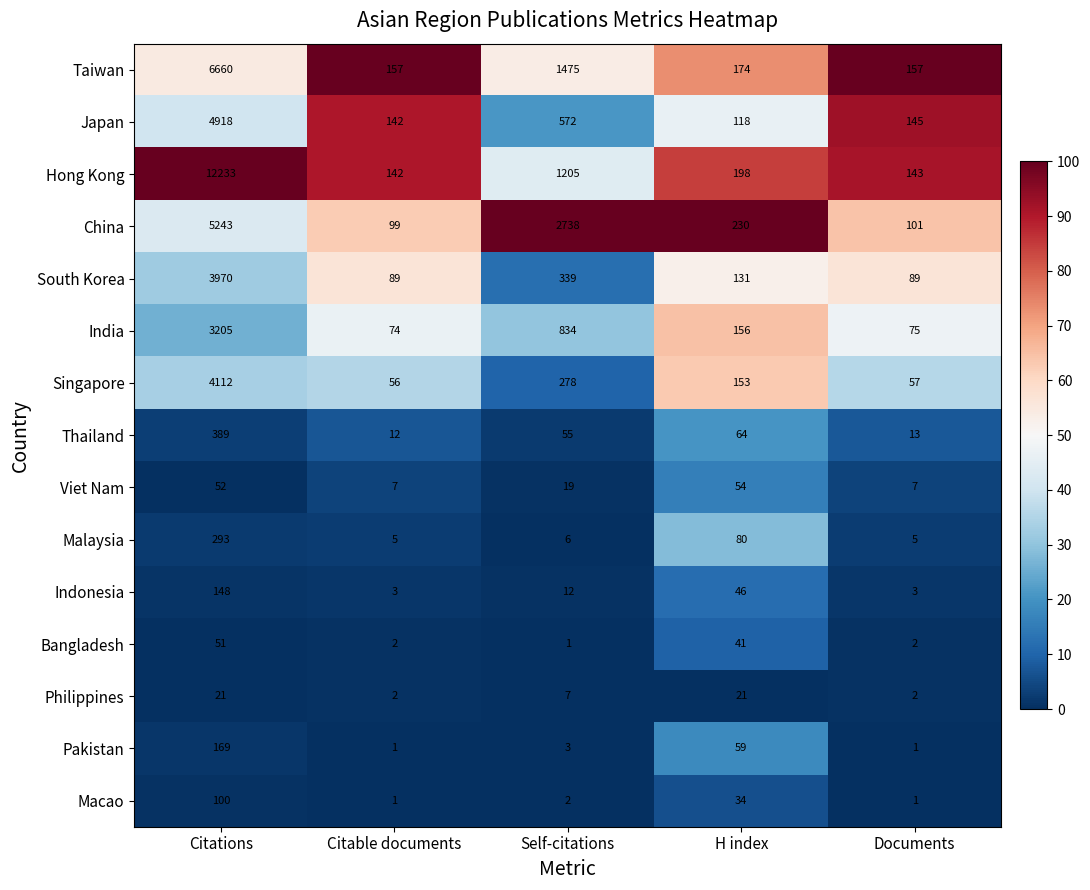

Count the number of categories in the chart.

5